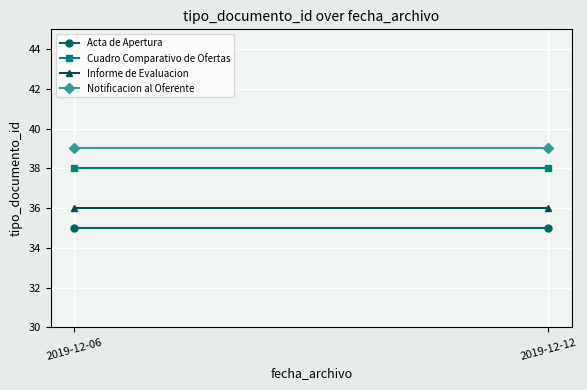

What is the minimum value shown in the chart?

35